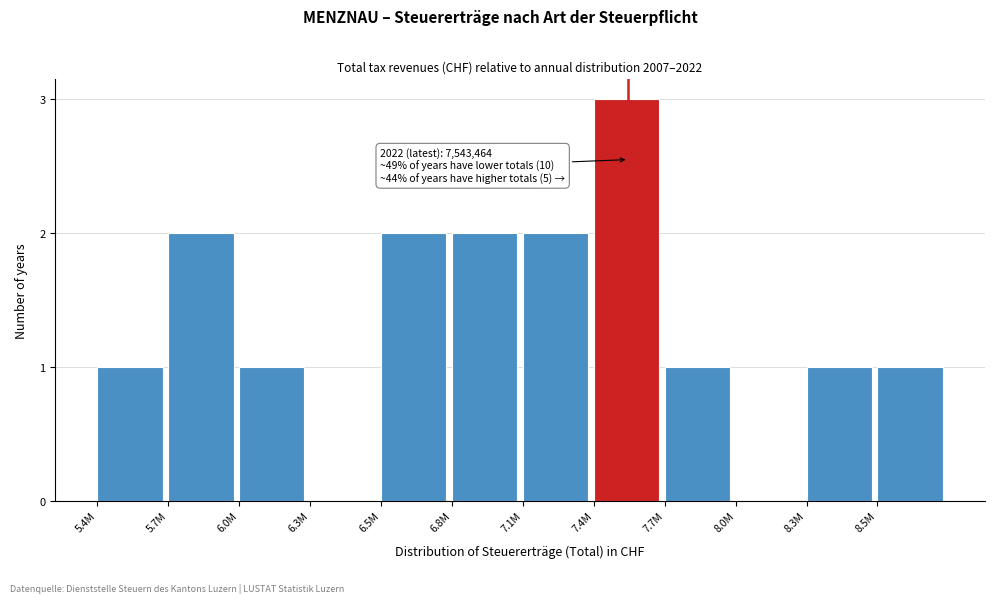

Reading left to right, transcribe all the data shown in this chart.

5.4M=1	5.7M=2	6.0M=1	6.3M=0	6.5M=2	6.8M=2	7.1M=2	7.4M=3	7.7M=1	8.0M=0	8.3M=1	8.5M=1